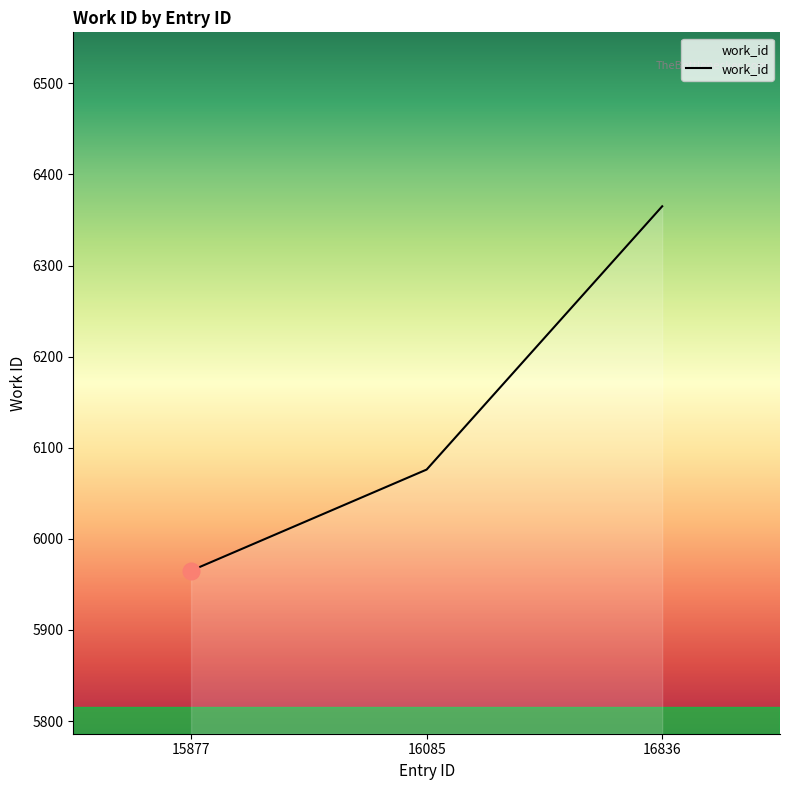

What is the maximum value shown in the chart?

6365